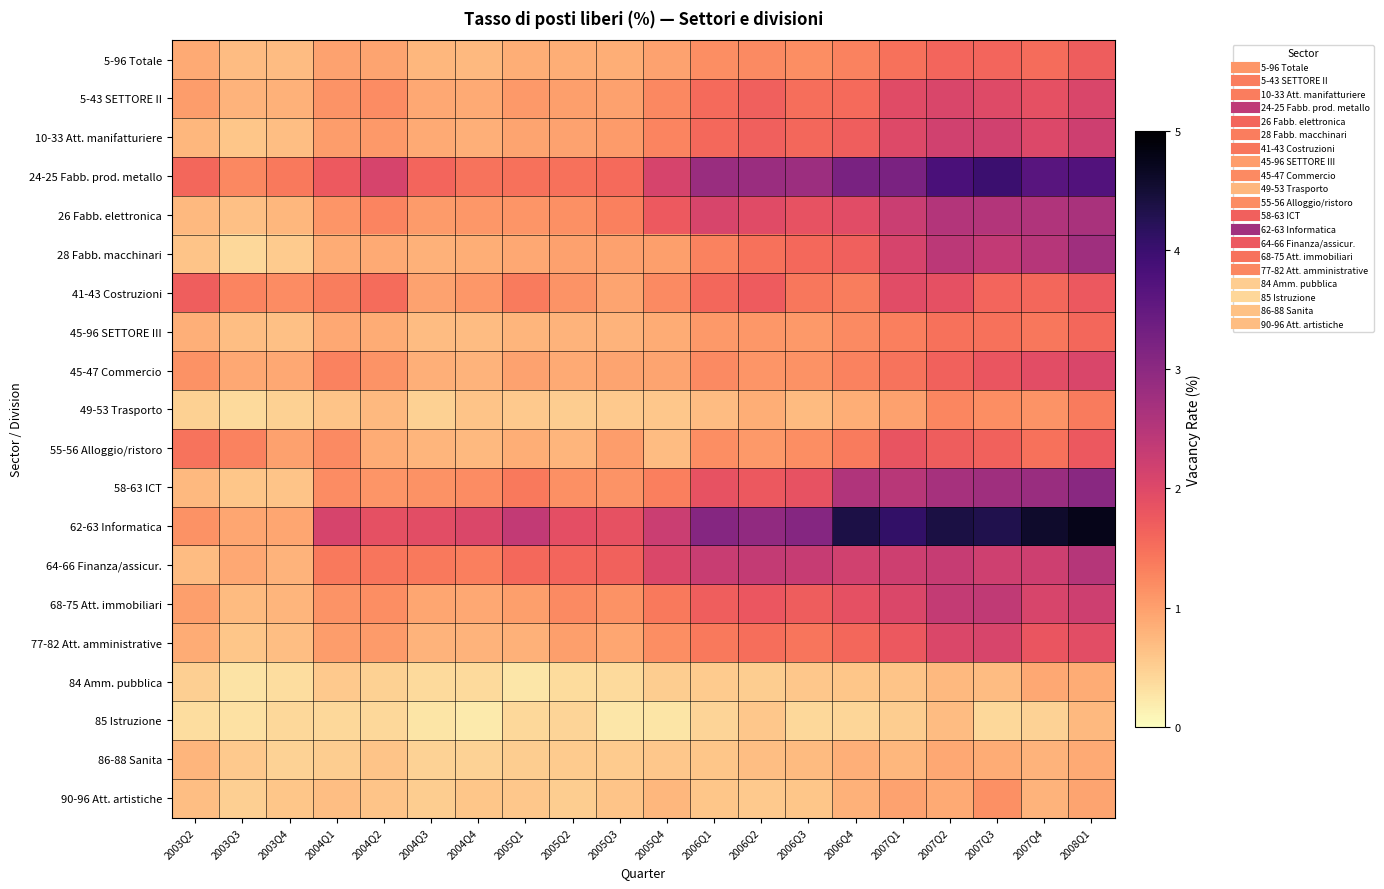

List the series in order of their peak value, highest first.

62-63 Informatica, 24-25 Fabb. prod. metallo, 58-63 ICT, 28 Fabb. macchinari, 26 Fabb. elettronica, 64-66 Finanza/assicur., 68-75 Att. immobiliari, 10-33 Att. manifatturiere, 77-82 Att. amministrative, 5-43 SETTORE II, 45-47 Commercio, 41-43 Costruzioni, 55-56 Alloggio/ristoro, 5-96 Totale, 45-96 SETTORE III, 49-53 Trasporto, 90-96 Att. artistiche, 84 Amm. pubblica, 86-88 Sanita, 85 Istruzione